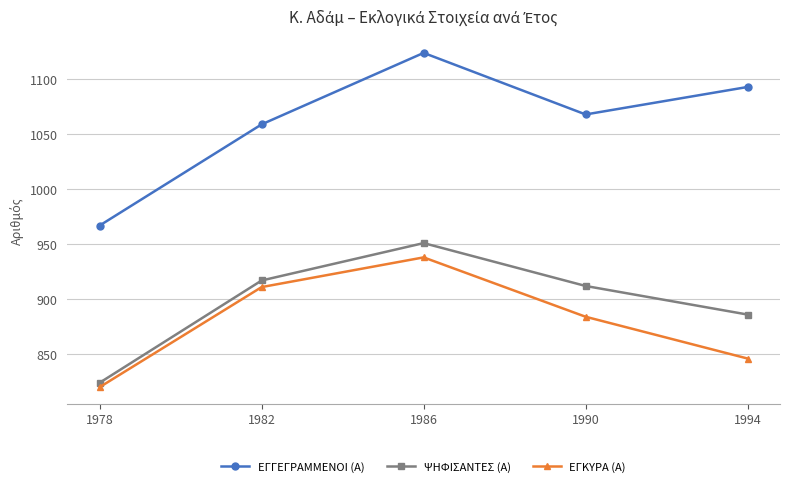

Is the value of ΕΓΓΕΓΡΑΜΜΕΝΟΙ (Α) at 1978 greater than the value of ΕΓΚΥΡΑ (Α) at 1994?

Yes